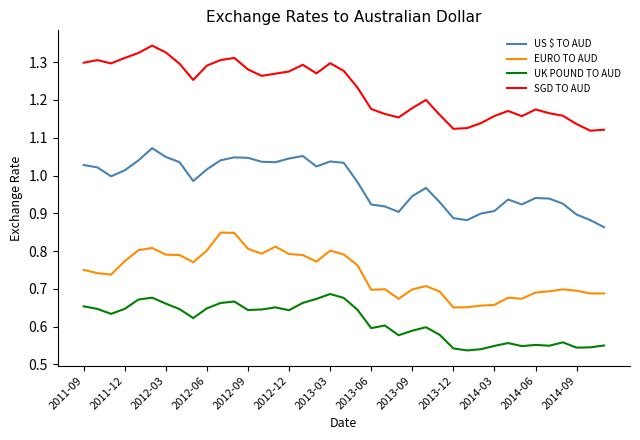

True or false: EURO TO AUD and UK POUND TO AUD cross at least once.

False